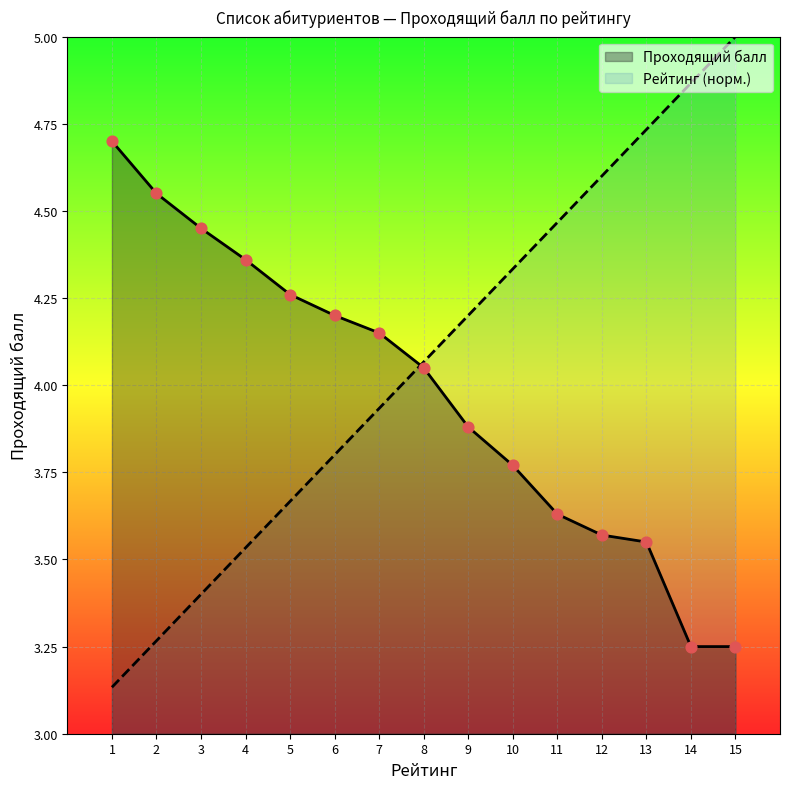

At how many categories does at least one series exceed 3?

15